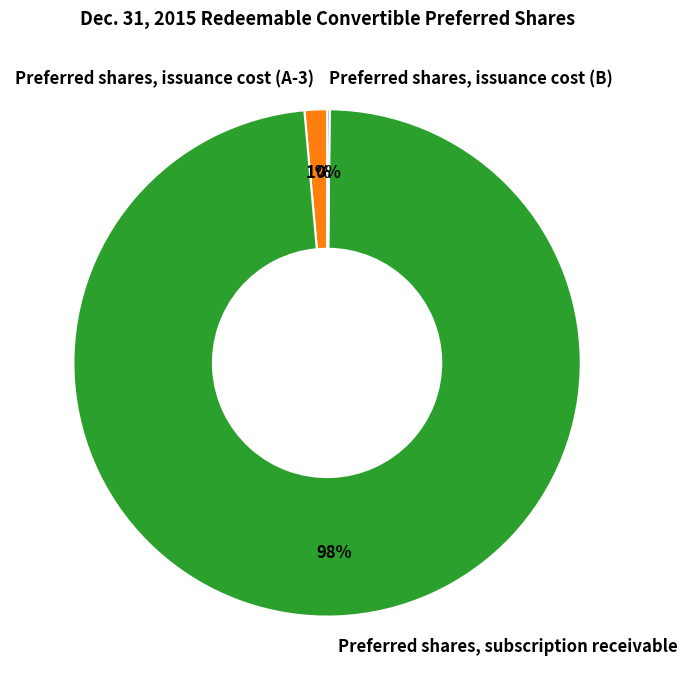

To the nearest percent, what is the average slice percentage?

33%